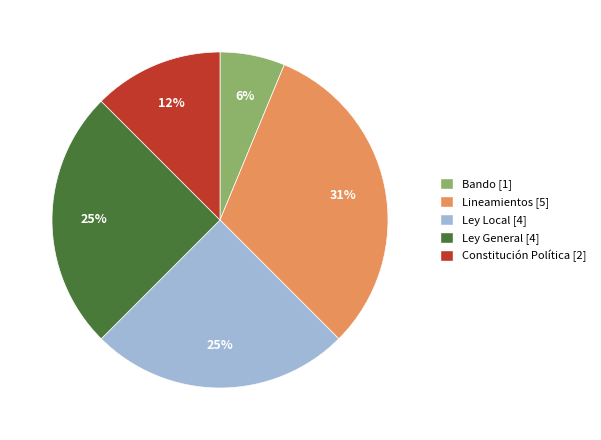

True or false: Bando accounts for 6% of the total.

True